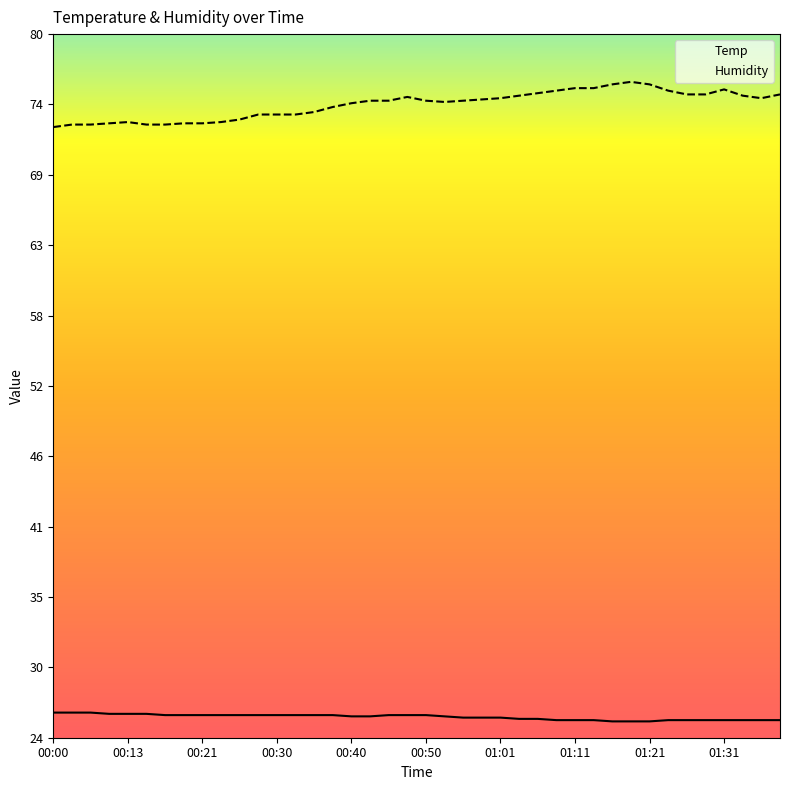

Which series has the largest range (max minus min)?

Humidity